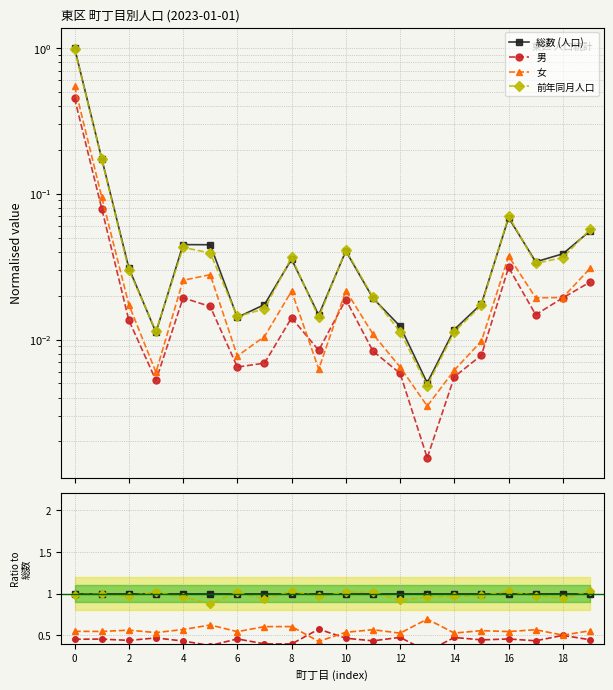

How many distinct data groups are displayed?

4